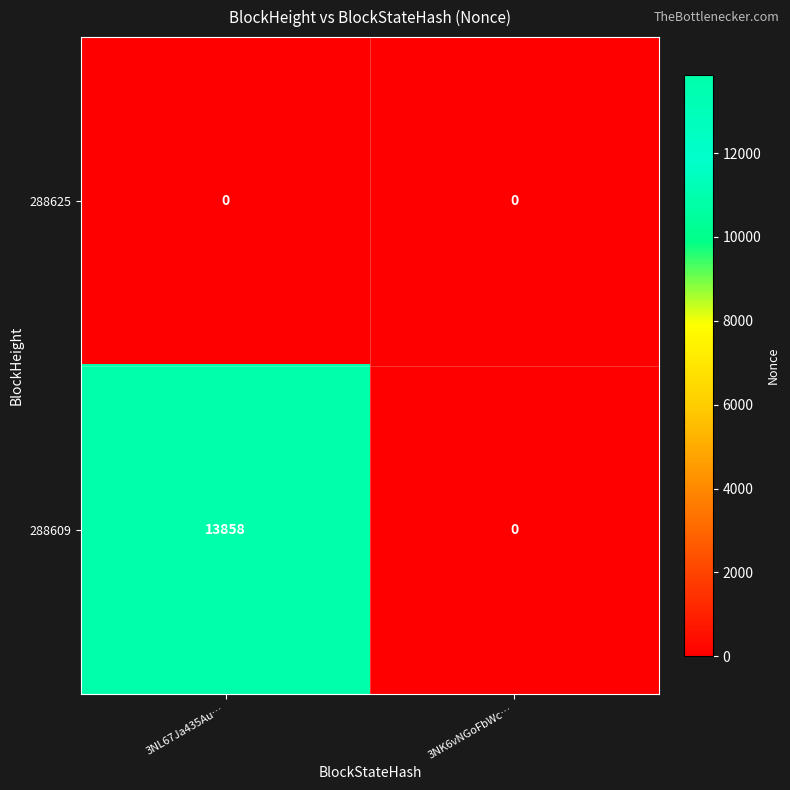

How many series are shown in this chart?

2